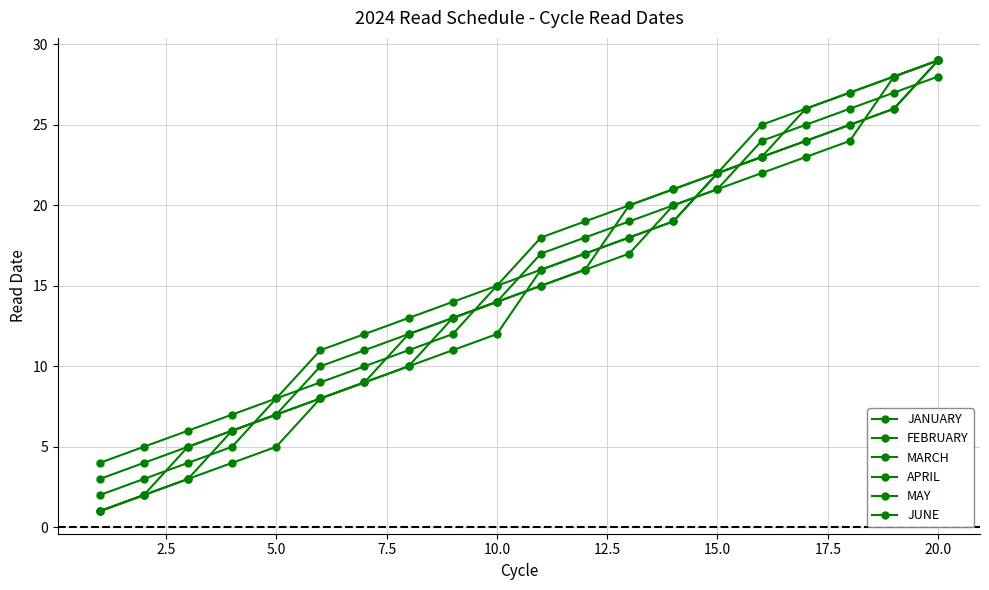

Reading left to right, extract all data points from this chart.

JANUARY: 2	3	4	5	8	9	10	11	12	15	16	17	18	19	22	23	24	25	26	29
FEBRUARY: 1	2	5	6	7	8	9	12	13	14	15	16	20	21	22	23	26	27	28	29
MARCH: 4	5	6	7	8	11	12	13	14	15	18	19	20	21	22	25	26	27	28	29
APRIL: 1	2	3	4	5	8	9	10	11	12	16	17	18	19	22	23	24	25	26	29
MAY: 1	2	3	6	7	8	9	10	13	14	15	16	17	20	21	22	23	24	28	29
JUNE: 3	4	5	6	7	10	11	12	13	14	17	18	19	20	21	24	25	26	27	28